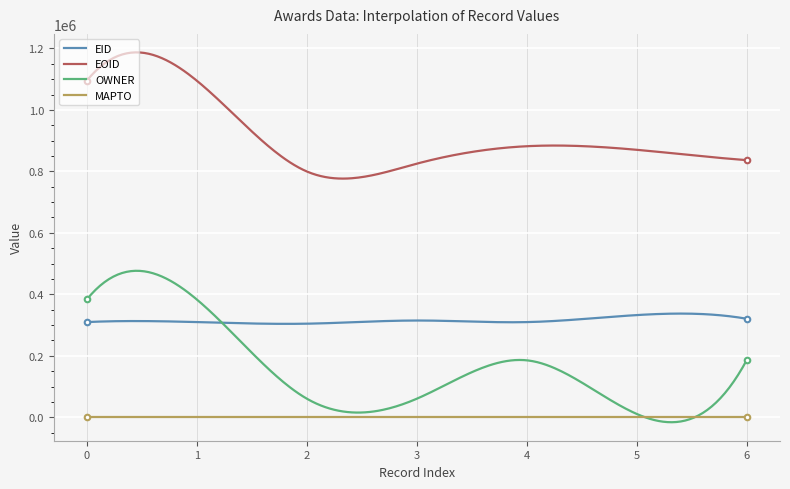

What is the maximum value for EID?

337389.5